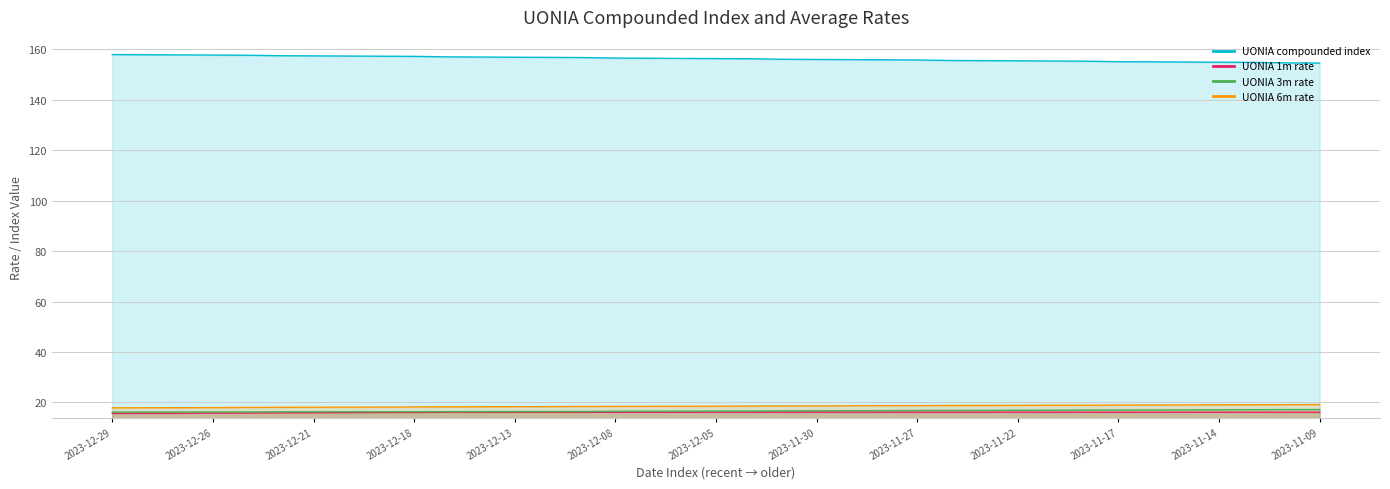

What is the average value of the UONIA 3m rate series?

16.6